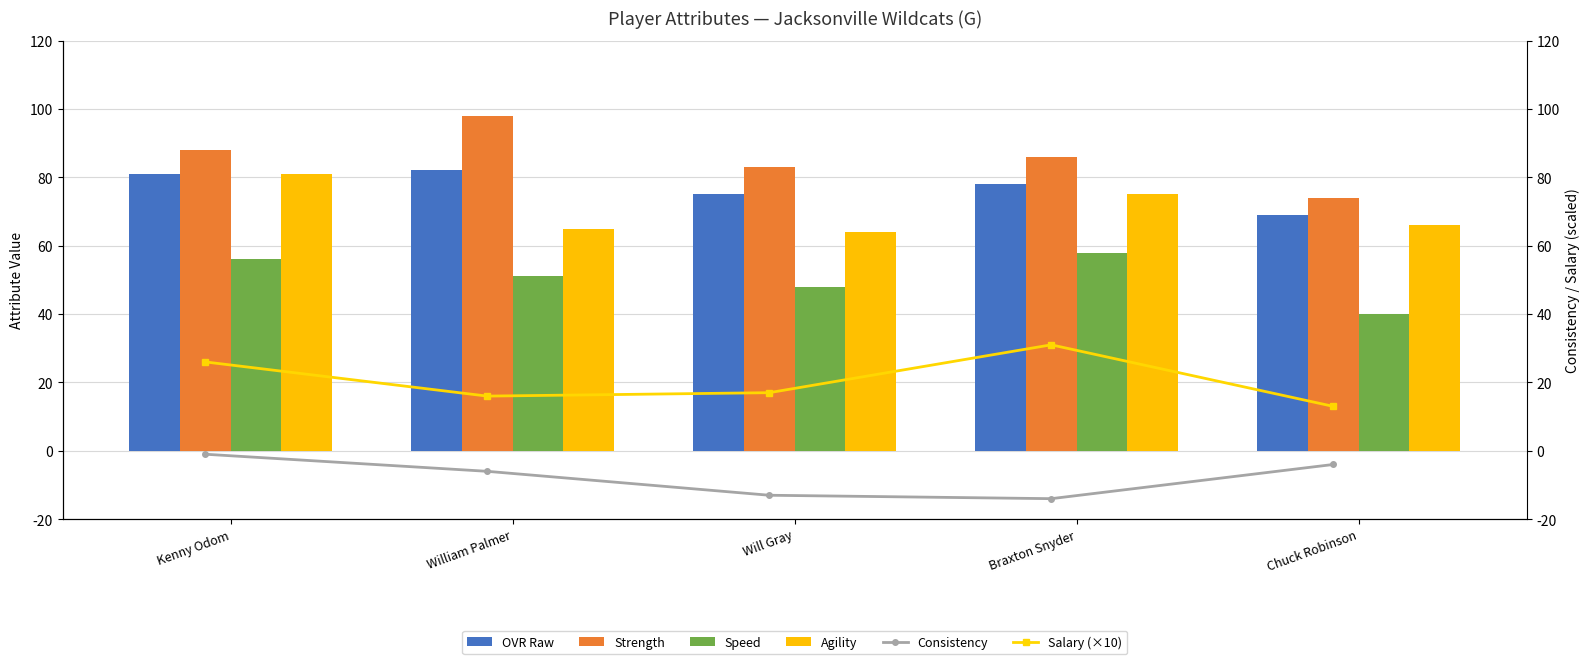

Is the value of Strength at Braxton Snyder greater than the value of OVR Raw at Will Gray?

Yes